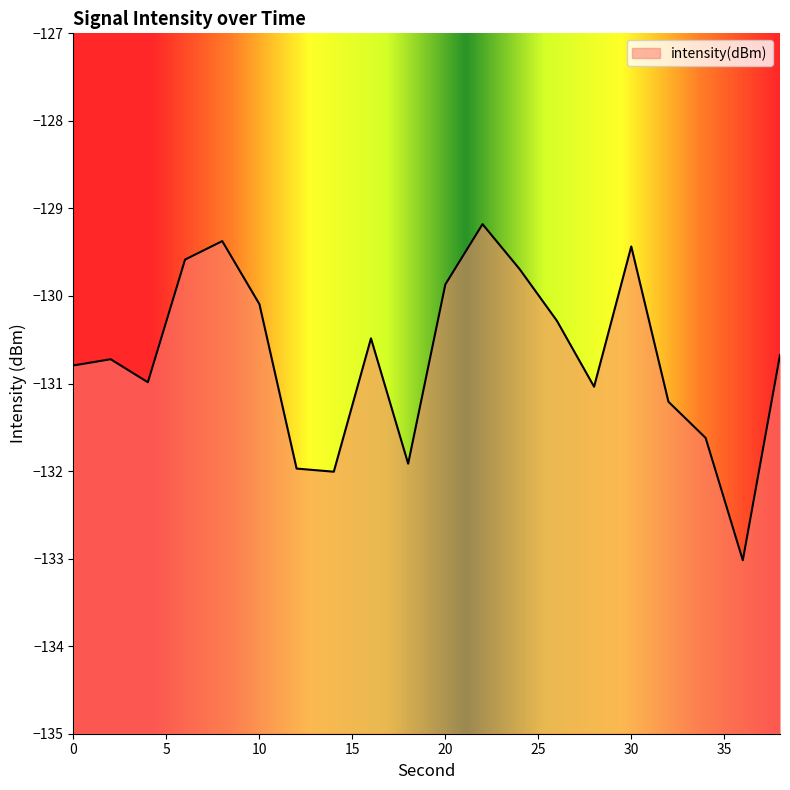

At which category does the data reach its first local peak?

2